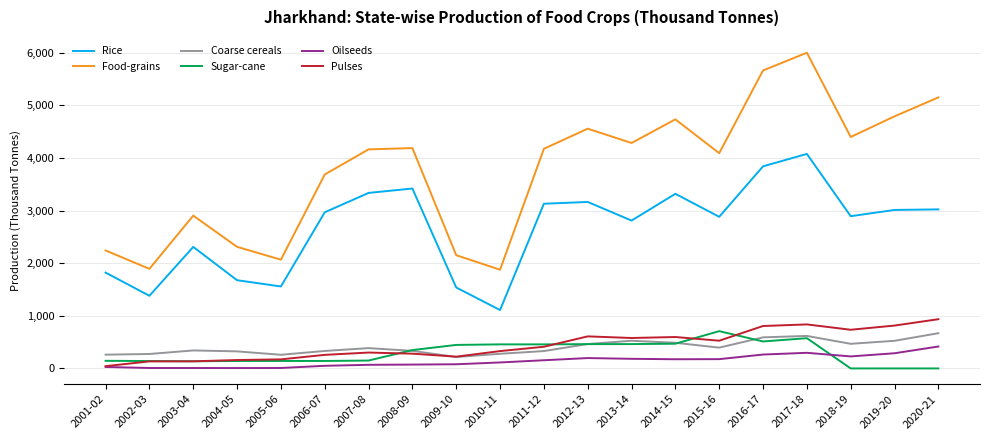

Does the chart display data point markers on the line(s)?

No